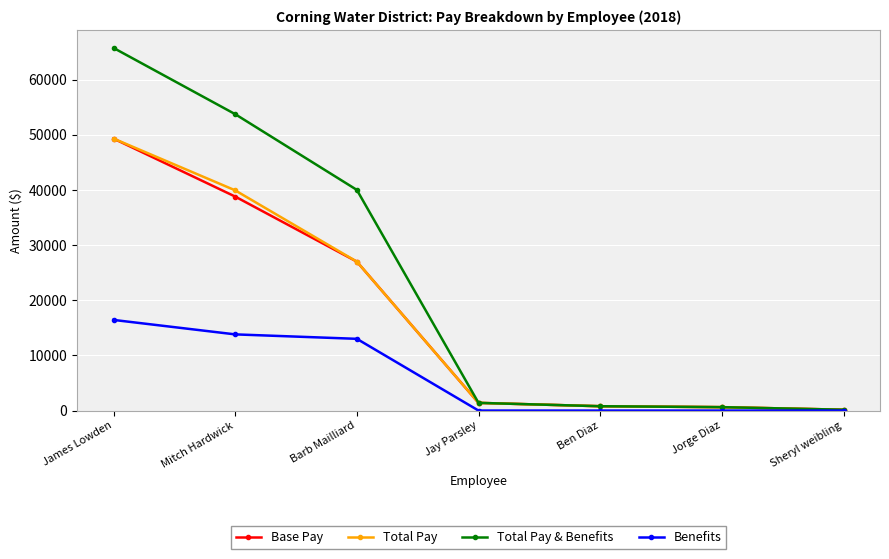

Is the value of Total Pay & Benefits at Barb Mailliard greater than the value of Base Pay at Jay Parsley?

Yes